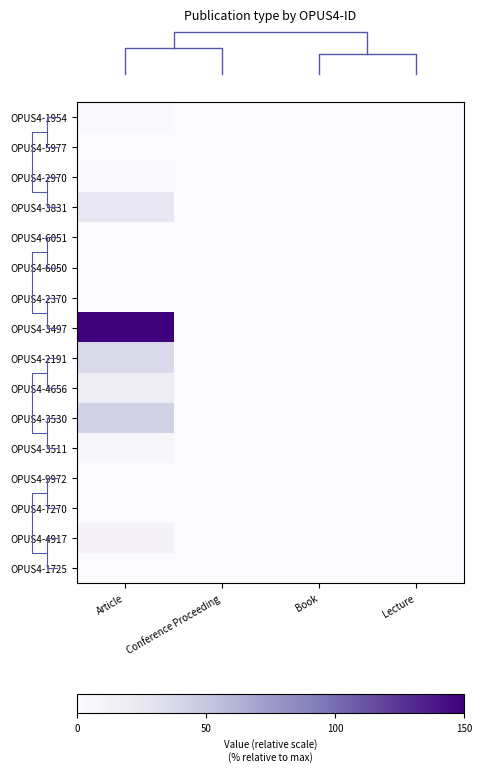

Reading left to right, transcribe all the data shown in this chart.

OPUS4-1954: Article=3.6	Conference Proceeding=1.0	Book=1.0	Lecture=1.0
OPUS4-5977: Article=1.0	Conference Proceeding=1.0	Book=1.0	Lecture=1.0
OPUS4-2970: Article=1.8	Conference Proceeding=1.0	Book=1.0	Lecture=1.0
OPUS4-3831: Article=23.8	Conference Proceeding=1.0	Book=1.0	Lecture=1.0
OPUS4-6051: Article=1.0	Conference Proceeding=1.0	Book=1.0	Lecture=1.0
OPUS4-6050: Article=1.0	Conference Proceeding=1.0	Book=1.0	Lecture=1.0
OPUS4-2370: Article=1.0	Conference Proceeding=1.0	Book=1.0	Lecture=1.0
OPUS4-3497: Article=150.0	Conference Proceeding=1.0	Book=1.0	Lecture=1.0
OPUS4-2191: Article=37.6	Conference Proceeding=1.0	Book=1.0	Lecture=1.0
OPUS4-4656: Article=19.2	Conference Proceeding=1.0	Book=1.0	Lecture=1.0
OPUS4-3530: Article=41.8	Conference Proceeding=1.0	Book=1.0	Lecture=1.0
OPUS4-3511: Article=6.2	Conference Proceeding=1.0	Book=1.0	Lecture=1.0
OPUS4-9972: Article=1.0	Conference Proceeding=1.0	Book=1.0	Lecture=1.0
OPUS4-7270: Article=1.0	Conference Proceeding=1.0	Book=1.0	Lecture=1.0
OPUS4-4917: Article=11.4	Conference Proceeding=1.0	Book=1.0	Lecture=1.0
OPUS4-1725: Article=1.0	Conference Proceeding=1.0	Book=1.0	Lecture=1.0